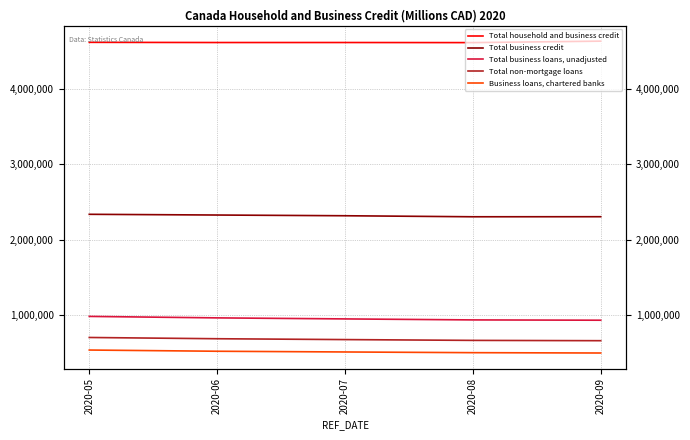

True or false: Total business credit and Total business loans, unadjusted intersect in this chart.

False